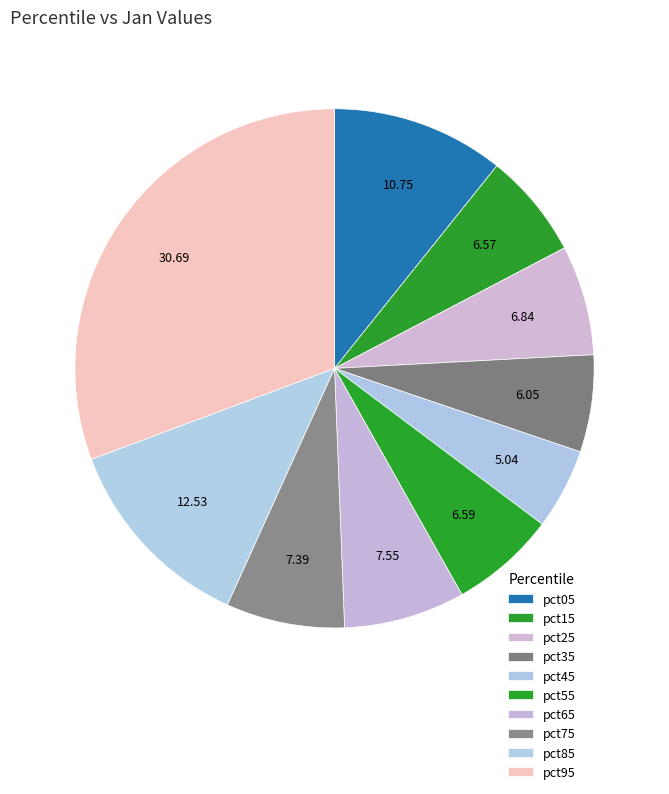

To the nearest percent, what is the combined percentage of pct65 and pct05?

18%